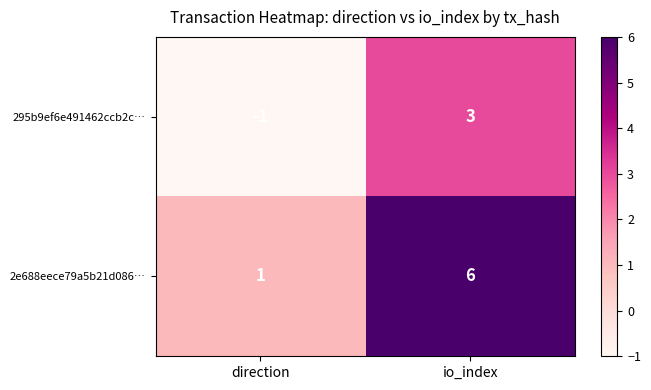

What is the difference between the 2e688eece79a5b21d086… values at io_index and direction?

5